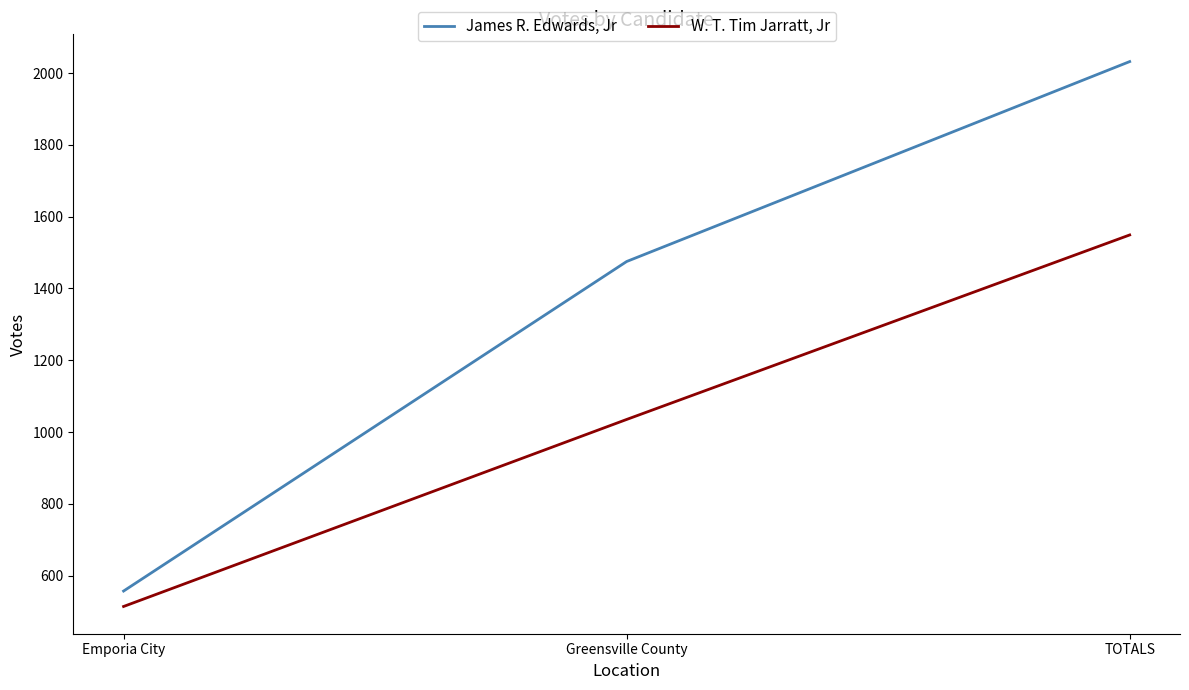

At how many categories does at least one series exceed 1560?

1